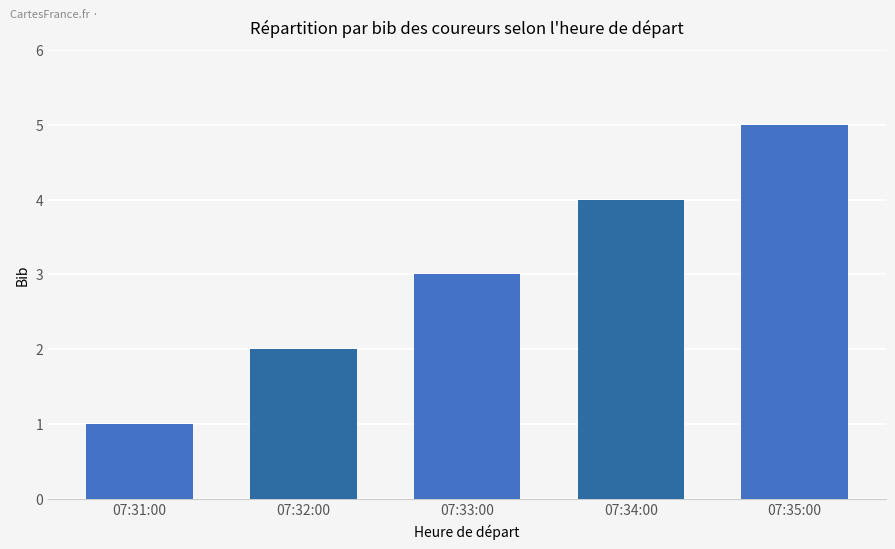

What value does the data have at 07:33:00?

3